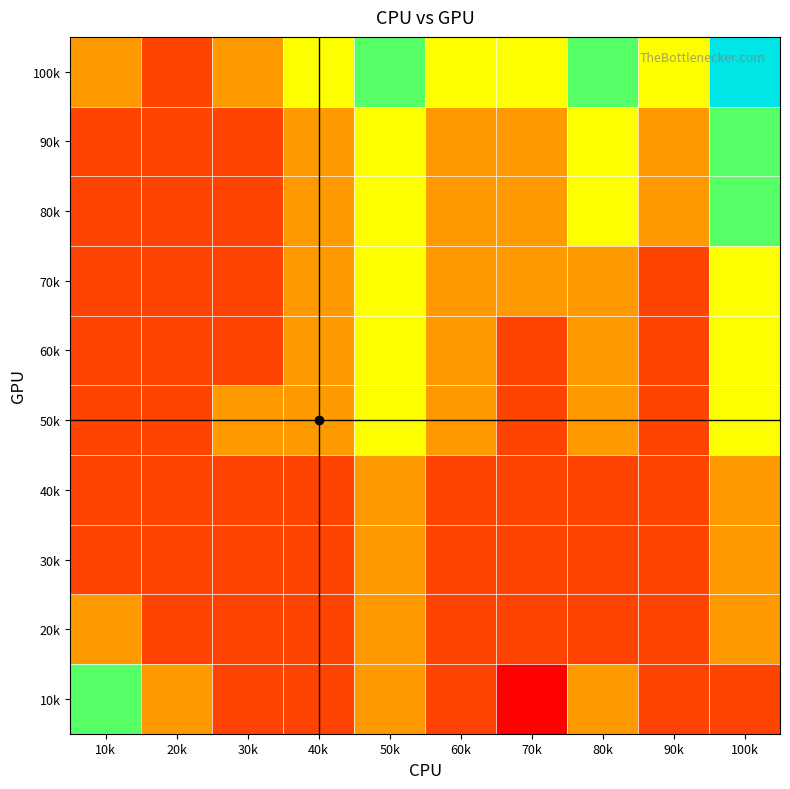

What is the total value across all series at 30k?

22